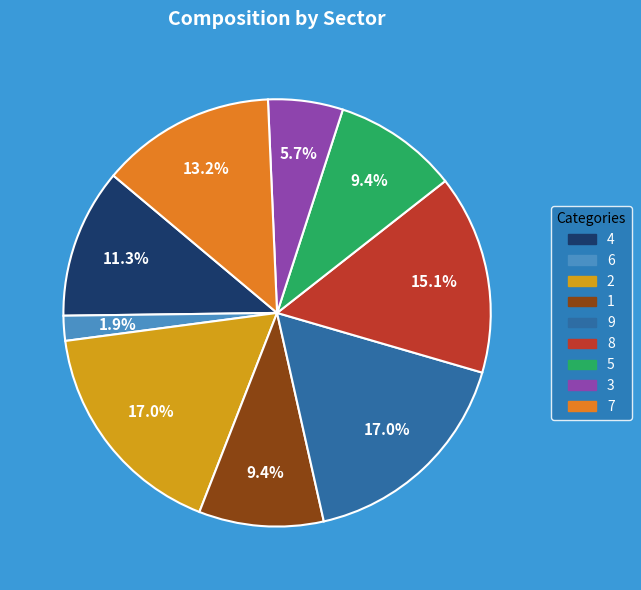

What is the smallest slice in the pie chart?

6